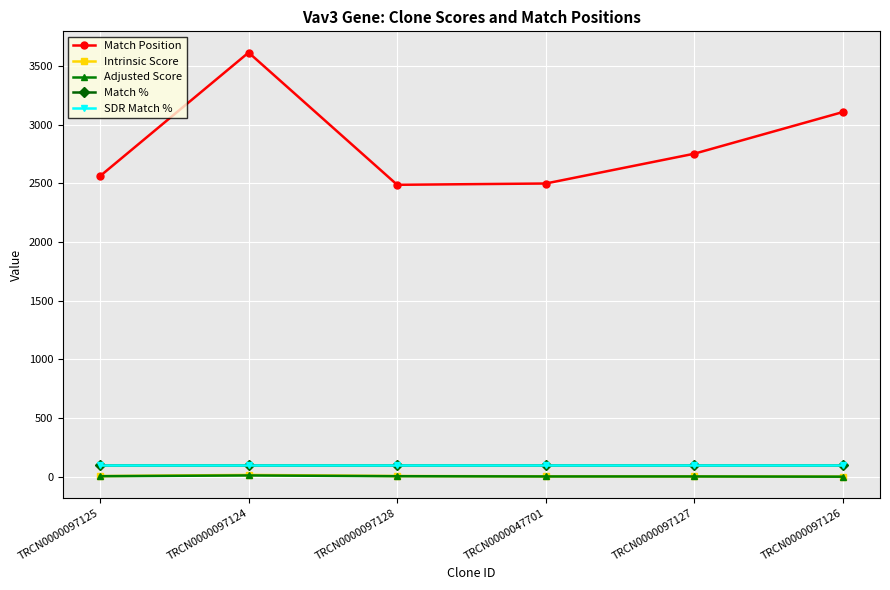

Which series has the largest total across all categories?

Match Position